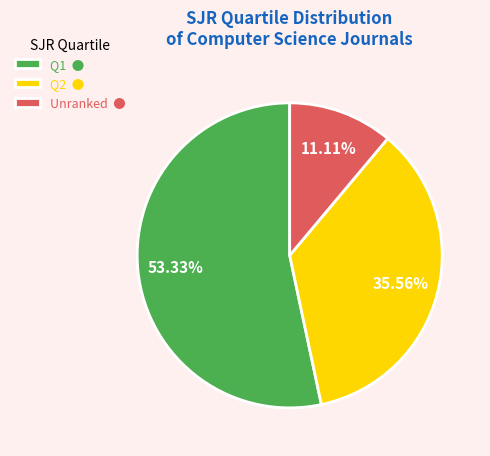

What is the smallest slice in the pie chart?

Unranked ●